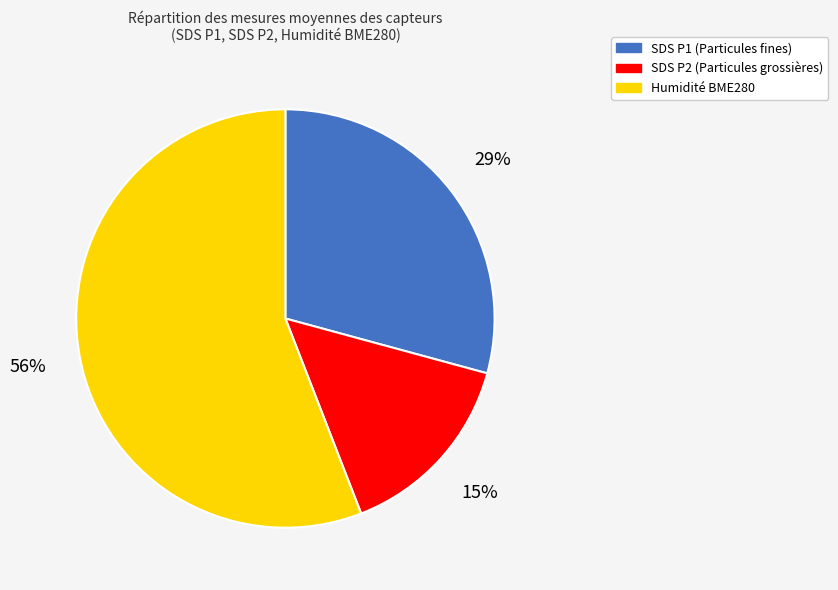

Does any single category account for the majority?

Yes